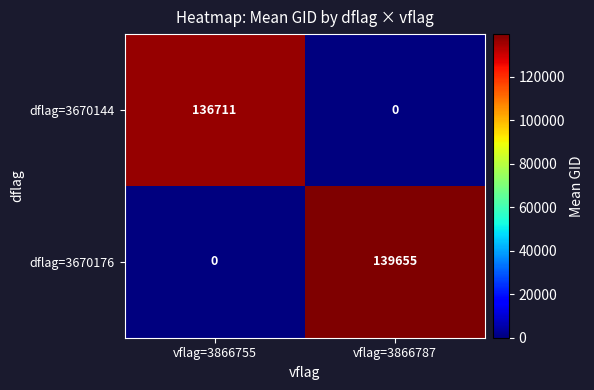

Rank the series by their average value, from highest to lowest.

dflag=3670176, dflag=3670144